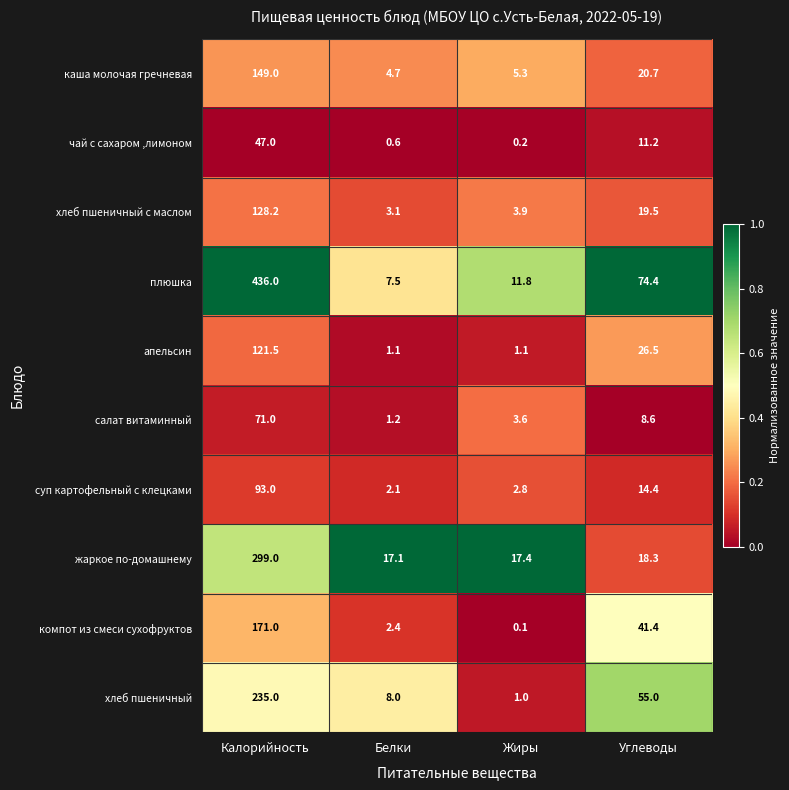

Which series has the largest range (max minus min)?

плюшка